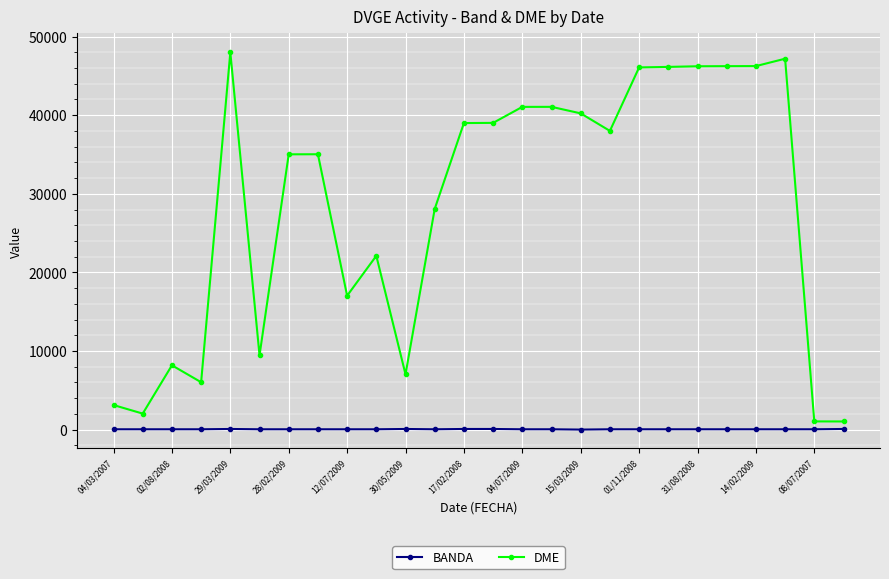

What is the difference between the second highest and minimum values in the DME series?

46154